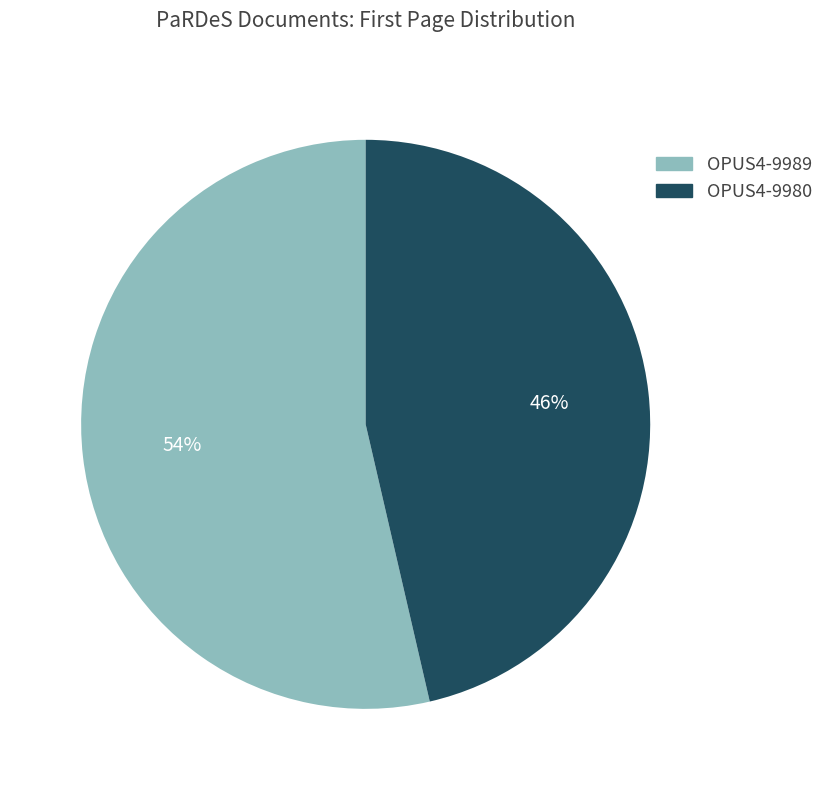

Between OPUS4-9989 and OPUS4-9980, which is larger?

OPUS4-9989